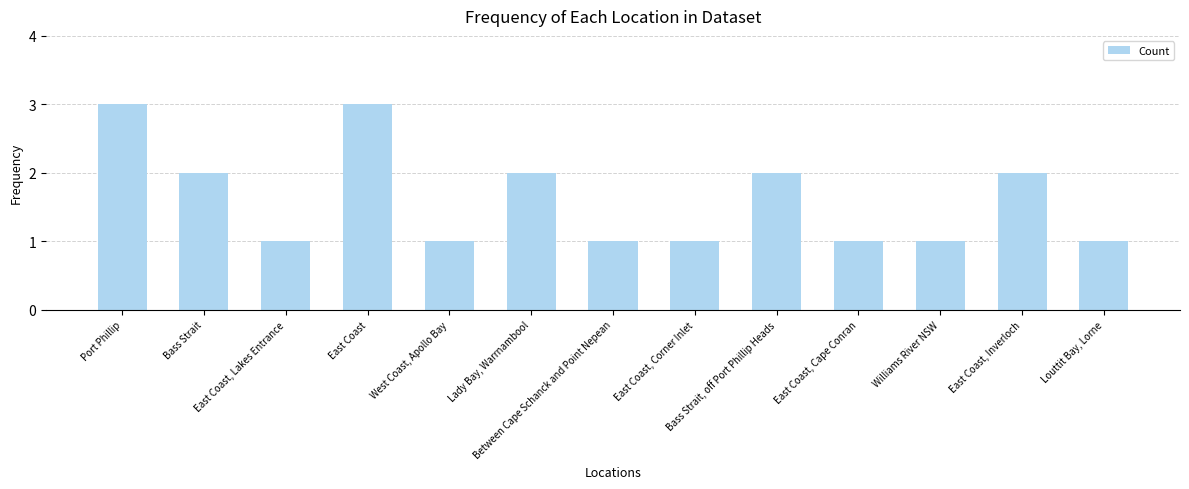

True or false: the data shows 3 at Bass Strait, off Port Phillip Heads.

False